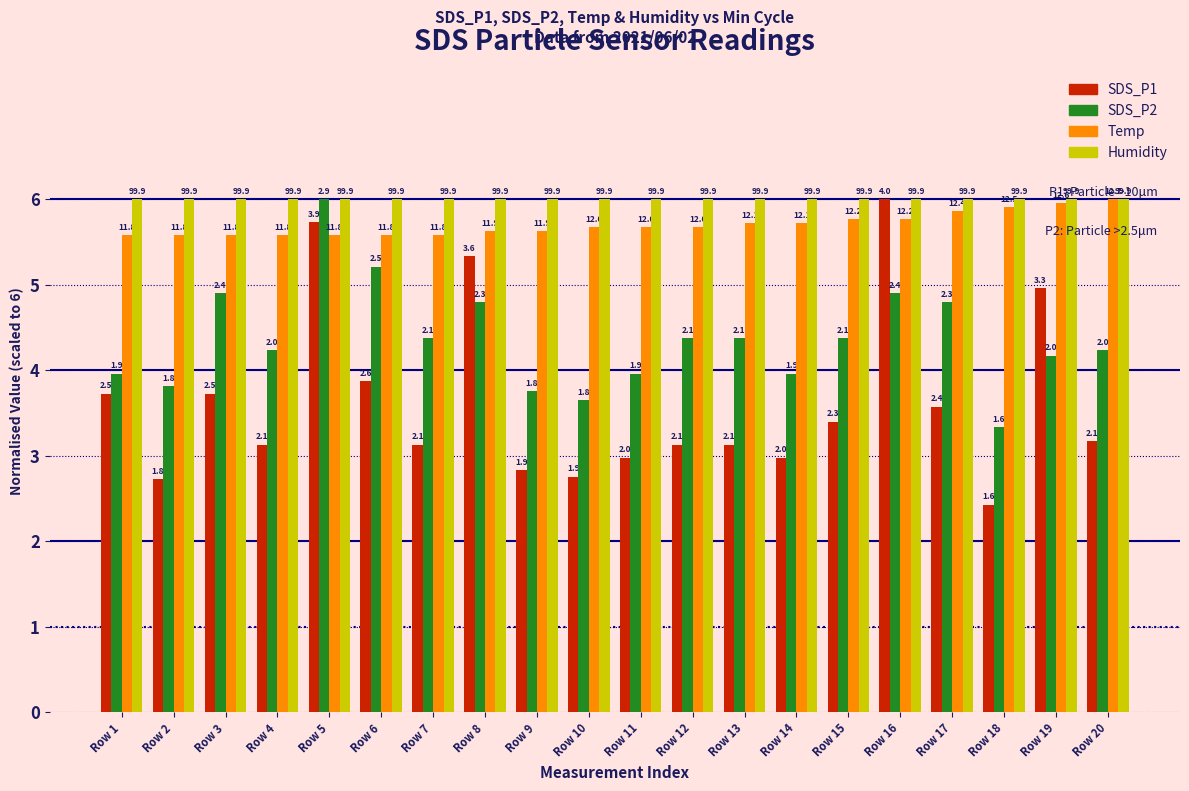

Between Row 1 and Row 12, which series saw the biggest shift?

SDS_P1